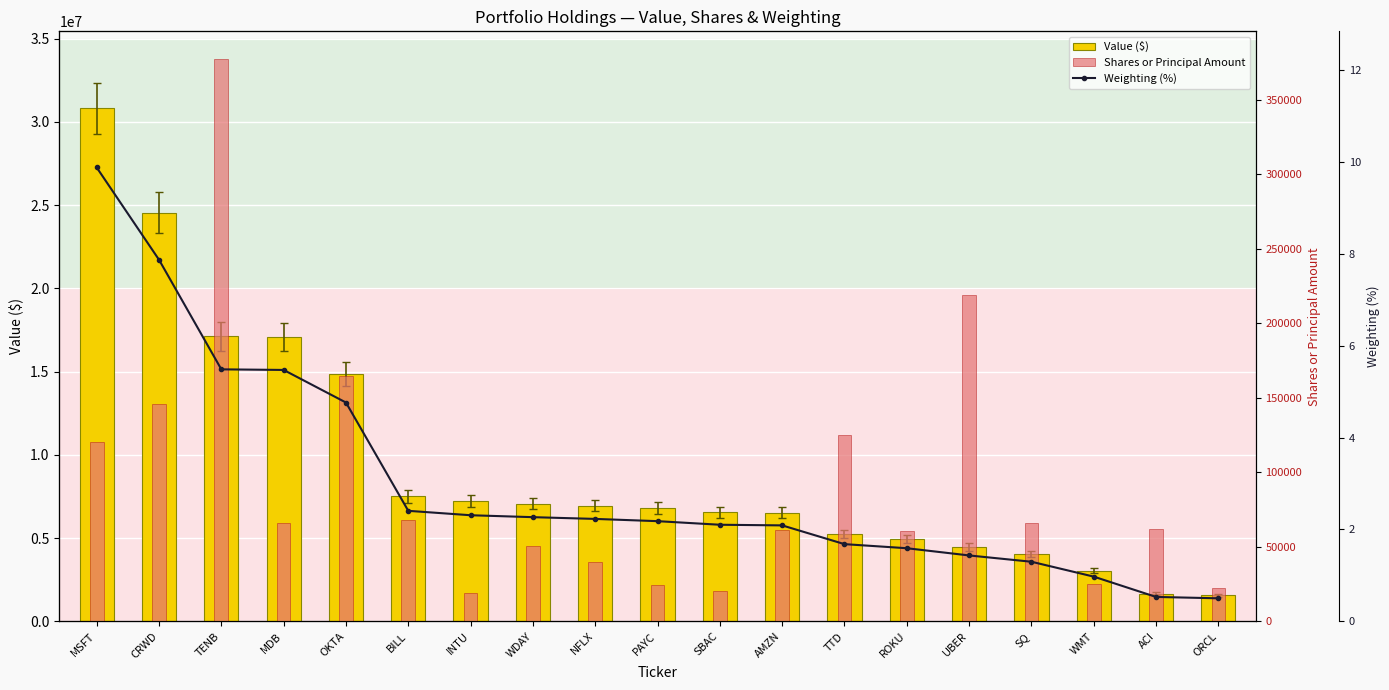

Is the value of Shares or Principal Amount at WMT greater than the value of Value ($) at WDAY?

No